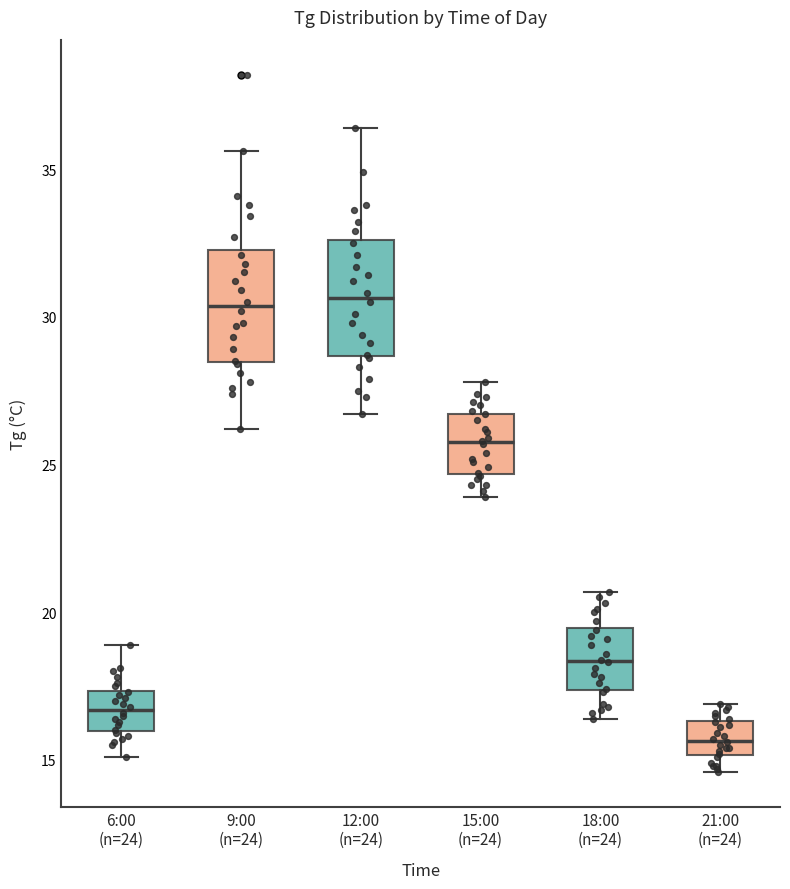

Where does the median line of the box for 21:00 (n=24) sit on the y-axis? The values are not printed on the chart, so give them approximately, as read against the axis.

15.5